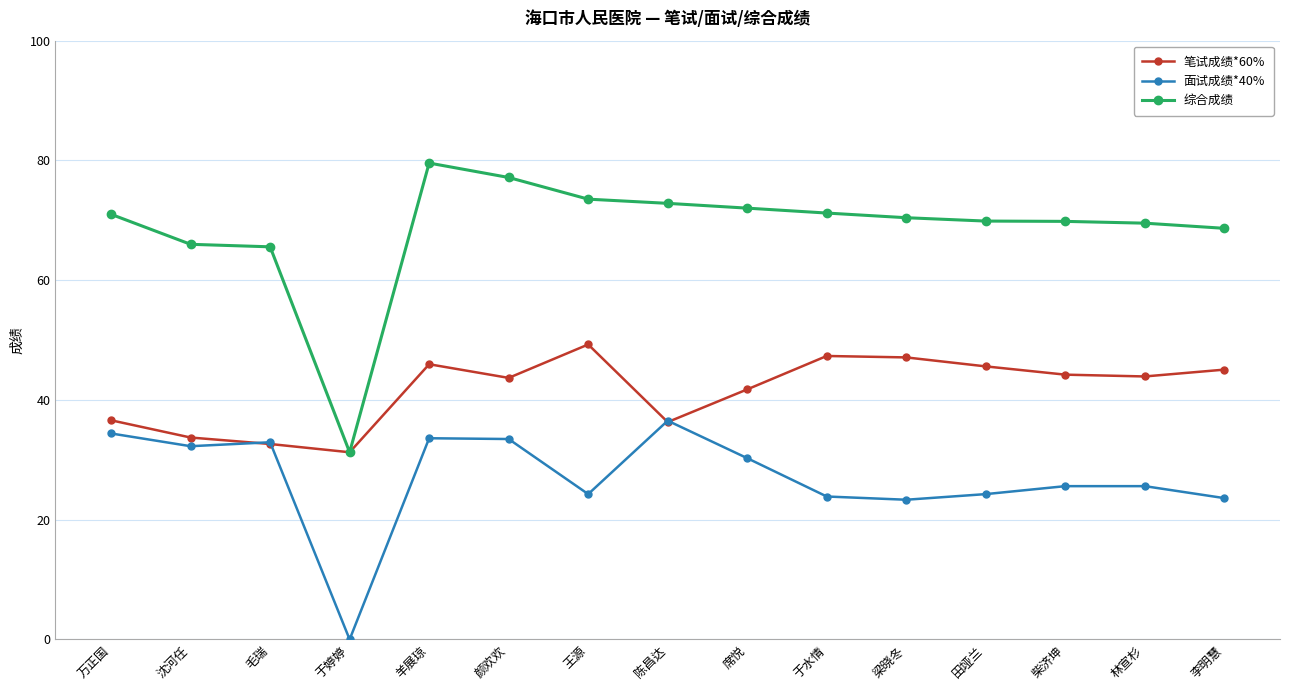

What is the average value of the 面试成绩*40% series?

26.9